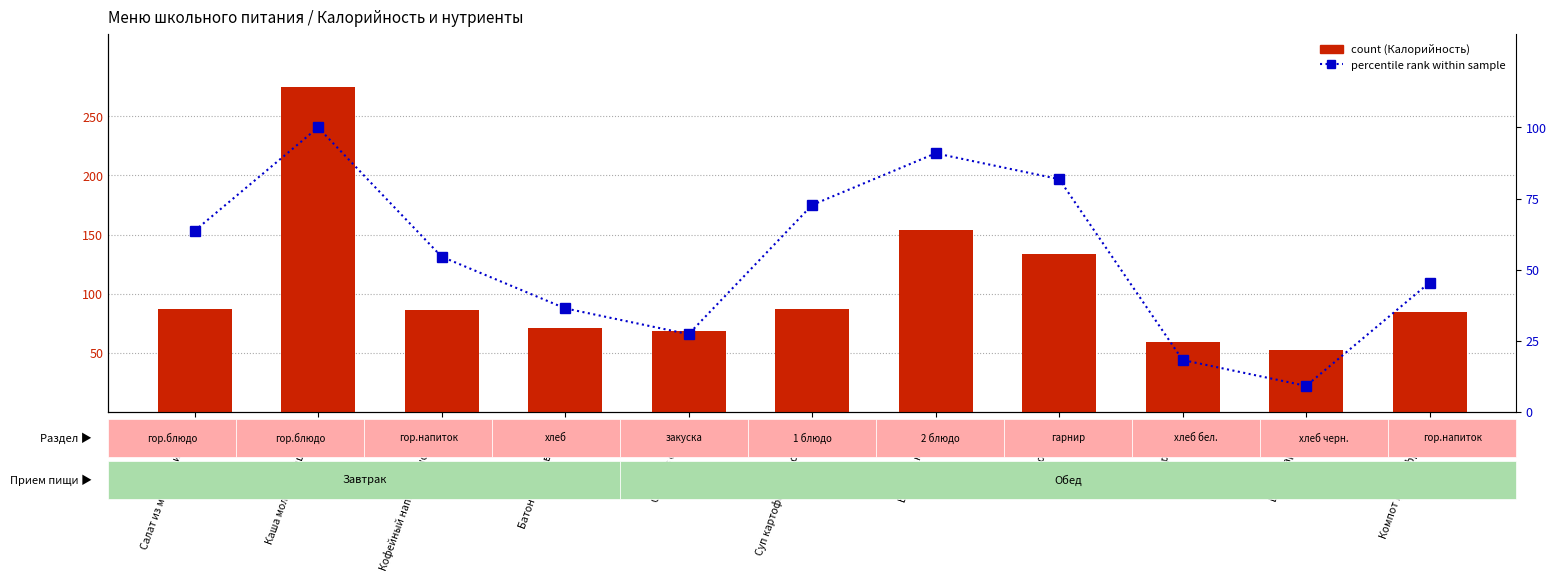

At which label is count closest to 163?

Биточек мясной